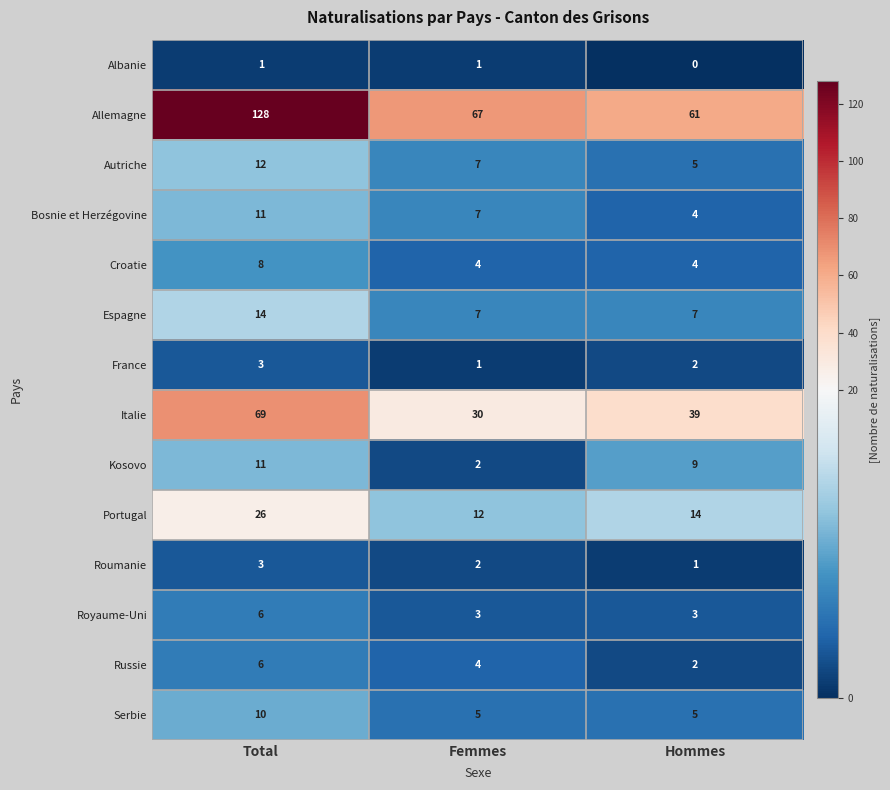

Which label corresponds to the smallest value in the chart?

Hommes